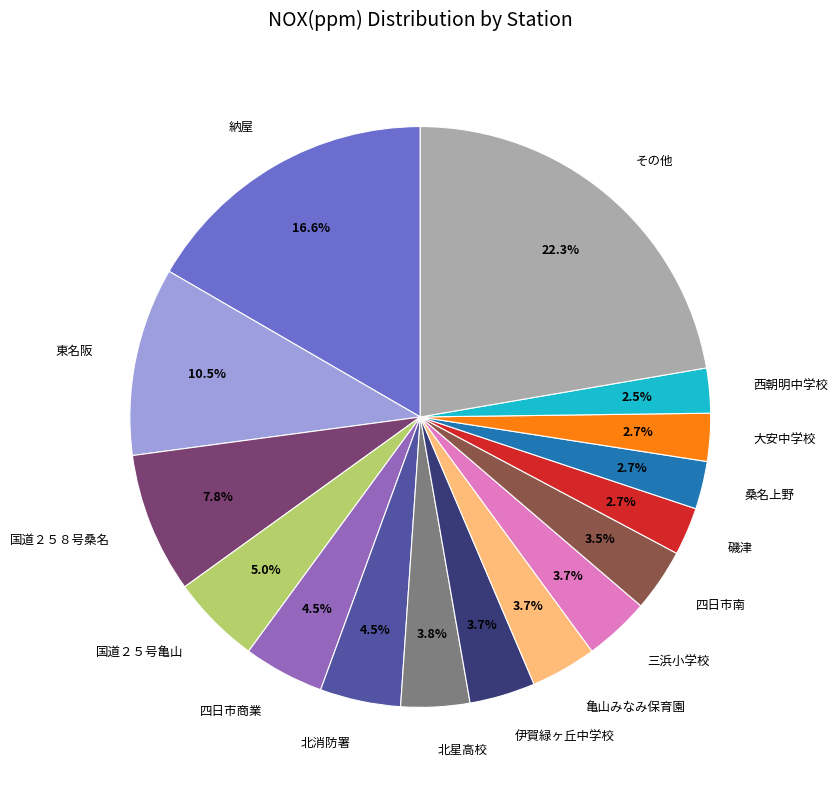

Is there a majority slice in this chart?

No